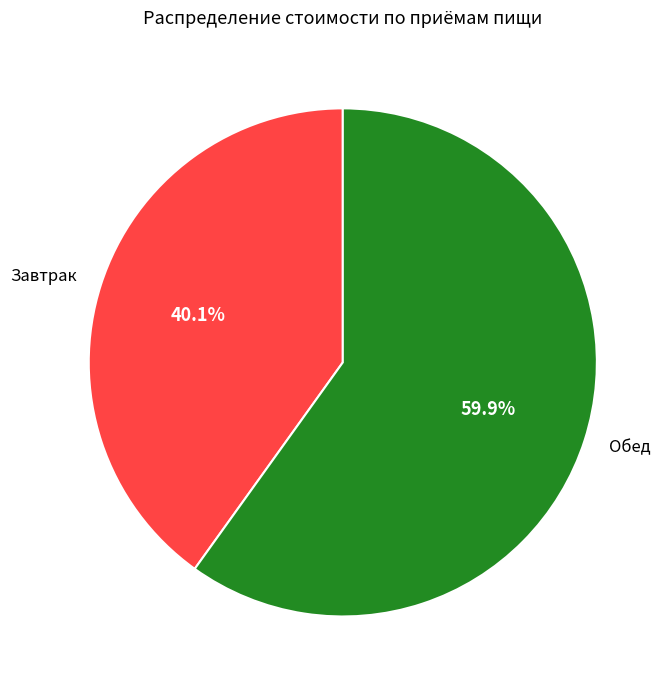

To the nearest percent, what is the average slice percentage?

50%